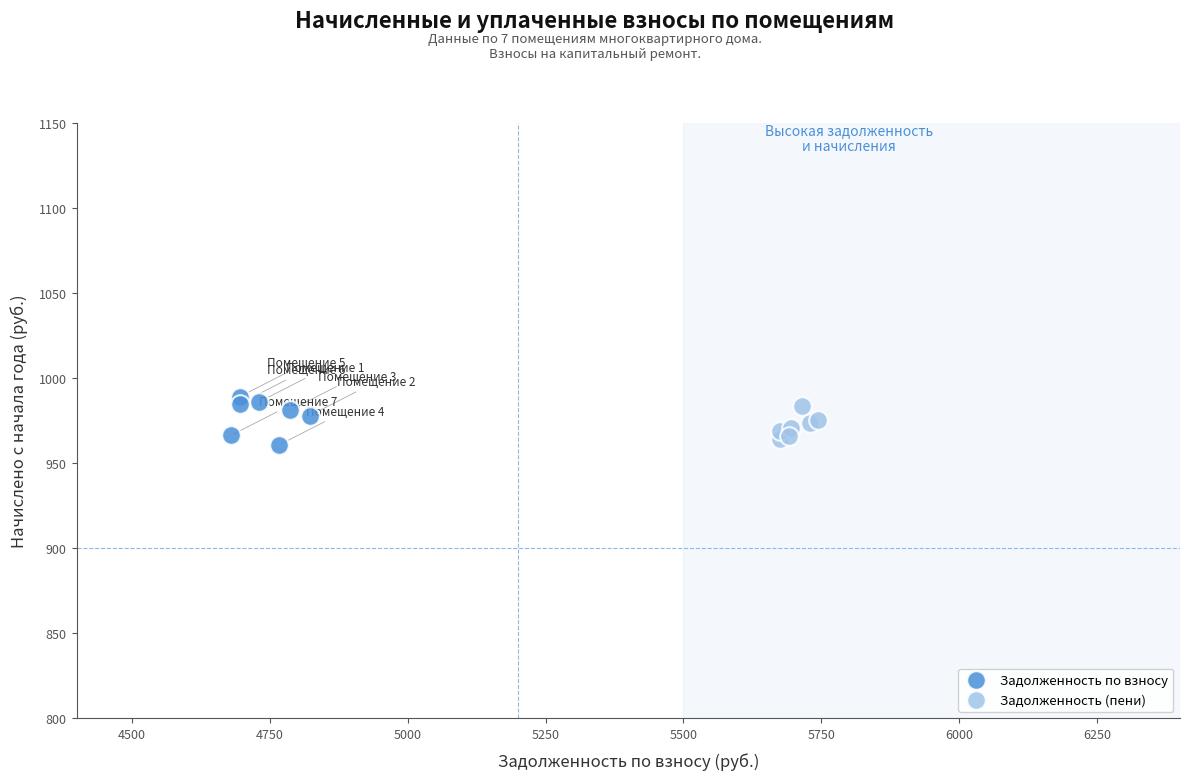

What are all the series names shown in the legend?

Задолженность по взносу, Задолженность (пени)